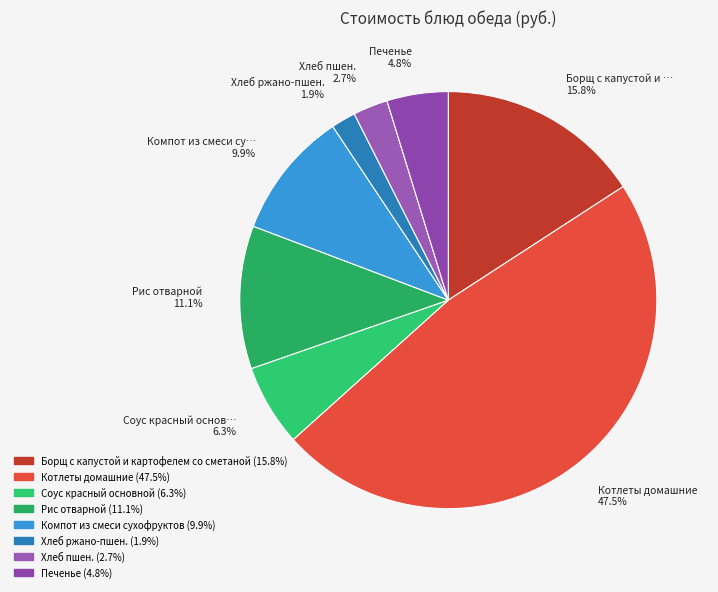

Rank the categories by value from lowest to highest.

Хлеб ржано-пшен., Хлеб пшен., Печенье, Соус красный основной, Компот из смеси сухофруктов, Рис отварной, Борщ с капустой и картофелем со сметаной, Котлеты домашние